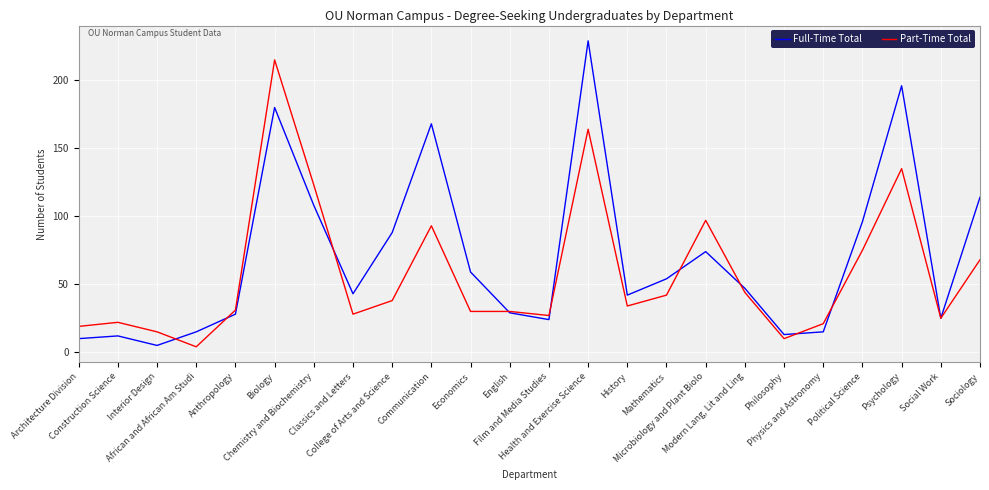

Which series has the widest spread of values?

Full-Time Total